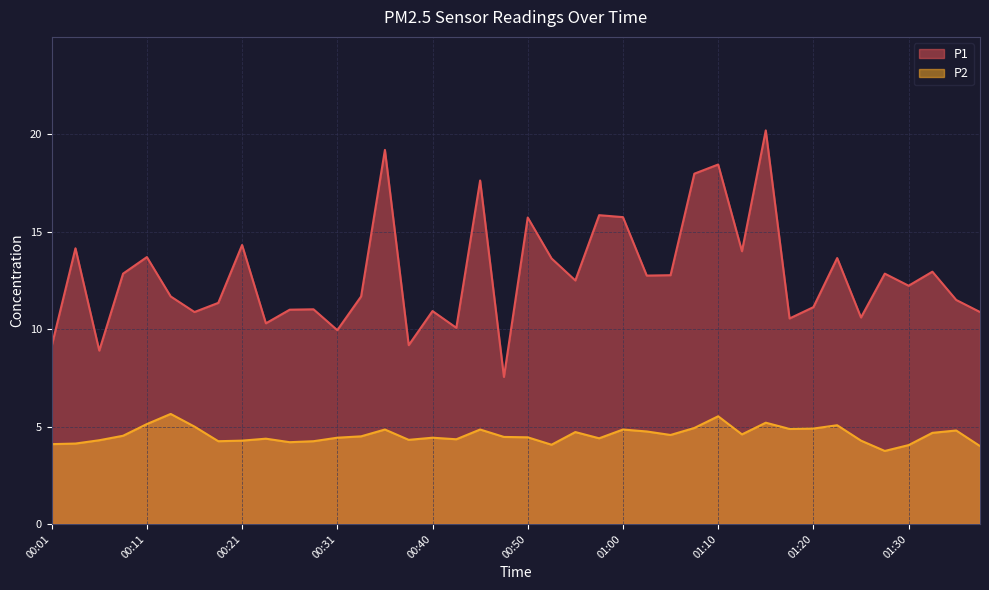

What is the minimum value shown in the chart?

3.8